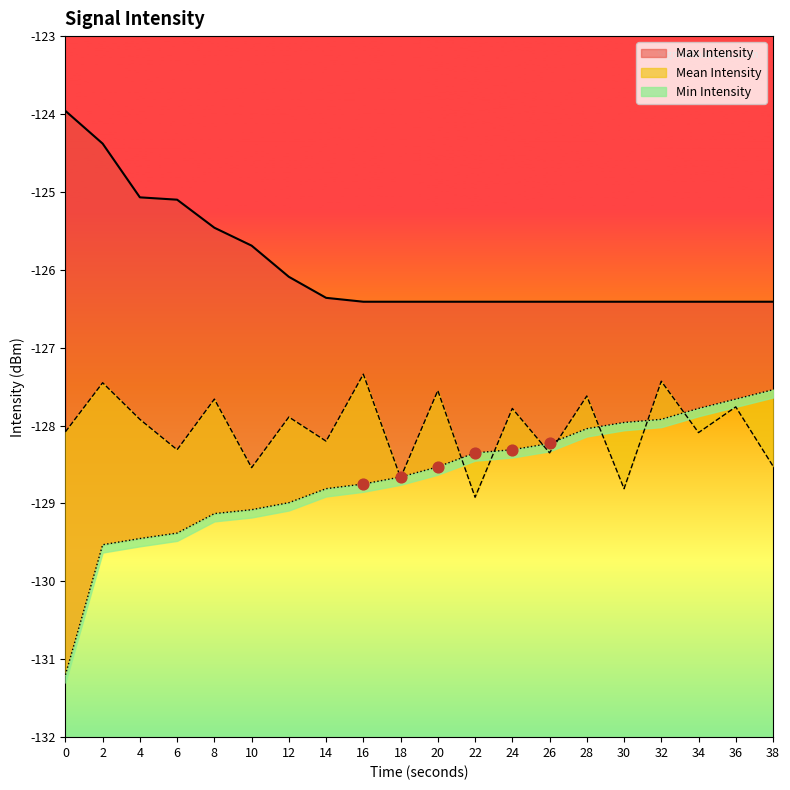

Which series reaches the minimum Y coordinate?

Min Intensity